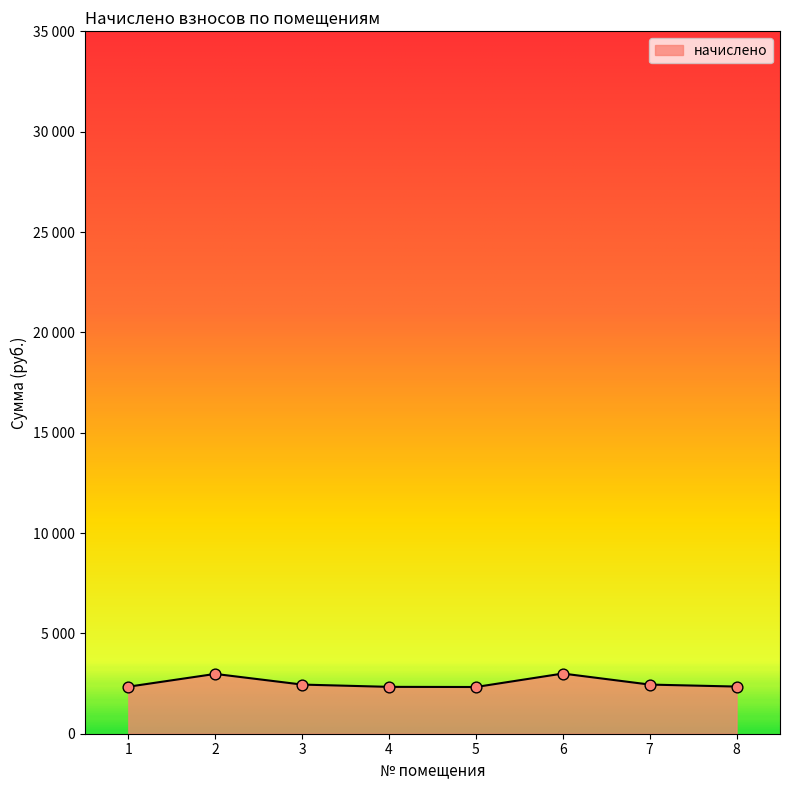

What is the change in value from 3 to 8?

-99.0